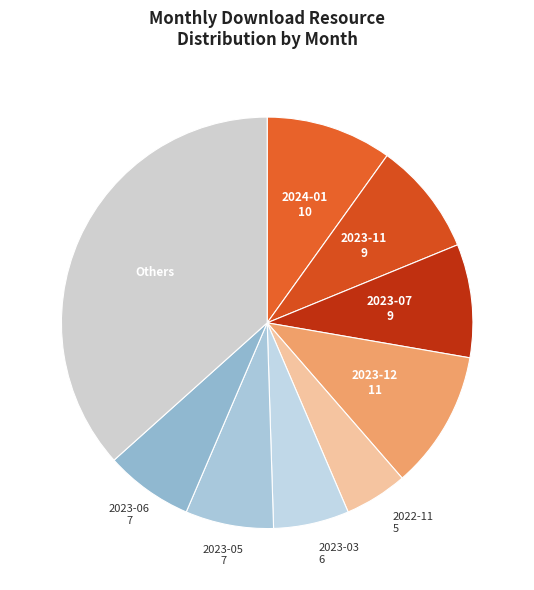

How many segments does this pie chart have?

9